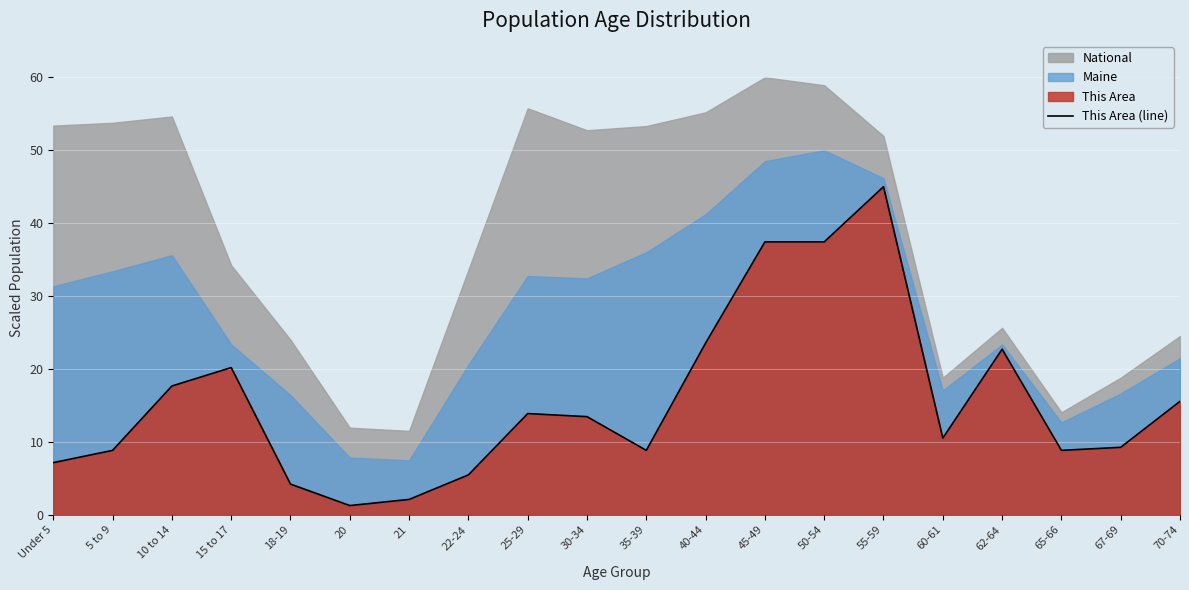

Reading right to left, list all the values displayed in this chart.

70-74=15.6	67-69=9.3	65-66=8.8	62-64=22.7	60-61=10.5	55-59=45.0	50-54=37.4	45-49=37.4	40-44=23.6	35-39=8.8	30-34=13.5	25-29=13.9	22-24=5.5	21=2.1	20=1.3	18-19=4.2	15 to 17=20.2	10 to 14=17.7	5 to 9=8.8	Under 5=7.1